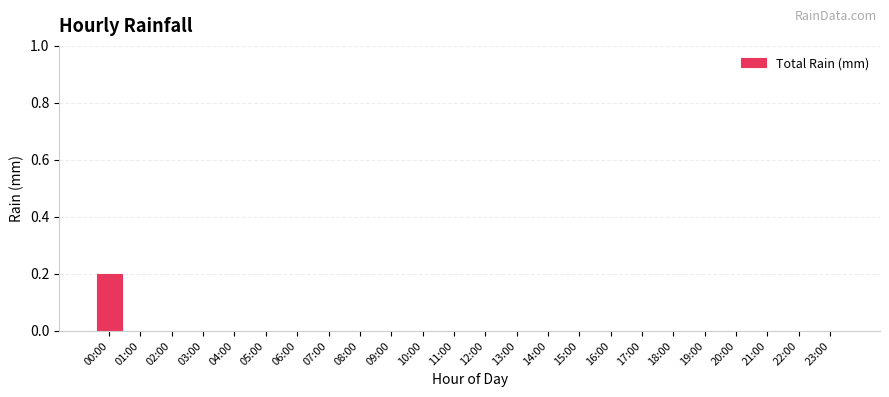

Reading left to right, list all the values displayed in this chart.

00:00=0.2	01:00=0.0	02:00=0.0	03:00=0.0	04:00=0.0	05:00=0.0	06:00=0.0	07:00=0.0	08:00=0.0	09:00=0.0	10:00=0.0	11:00=0.0	12:00=0.0	13:00=0.0	14:00=0.0	15:00=0.0	16:00=0.0	17:00=0.0	18:00=0.0	19:00=0.0	20:00=0.0	21:00=0.0	22:00=0.0	23:00=0.0